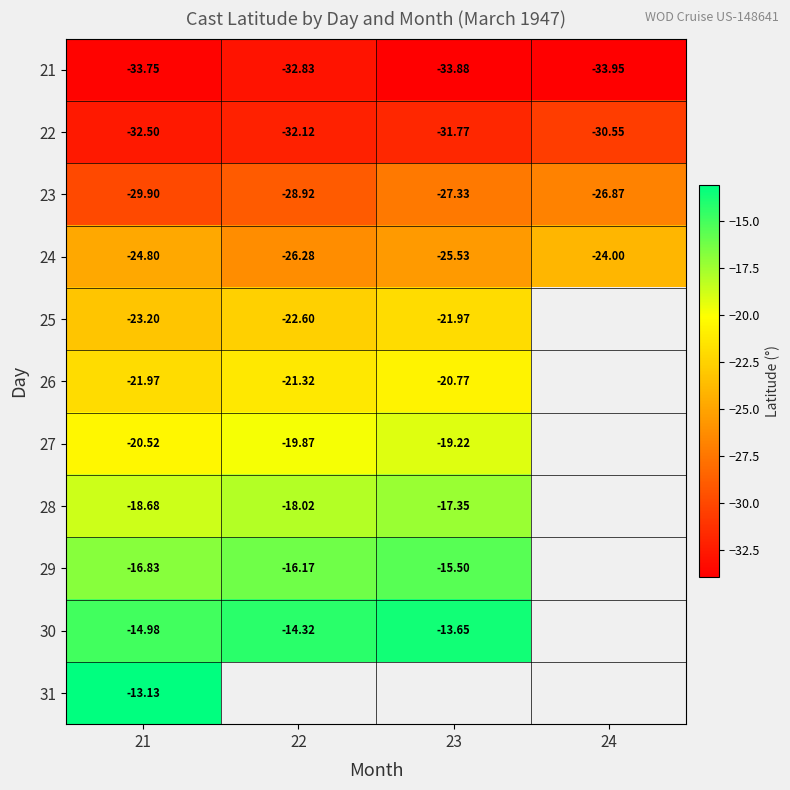

What is the maximum value for 24?

-24.0